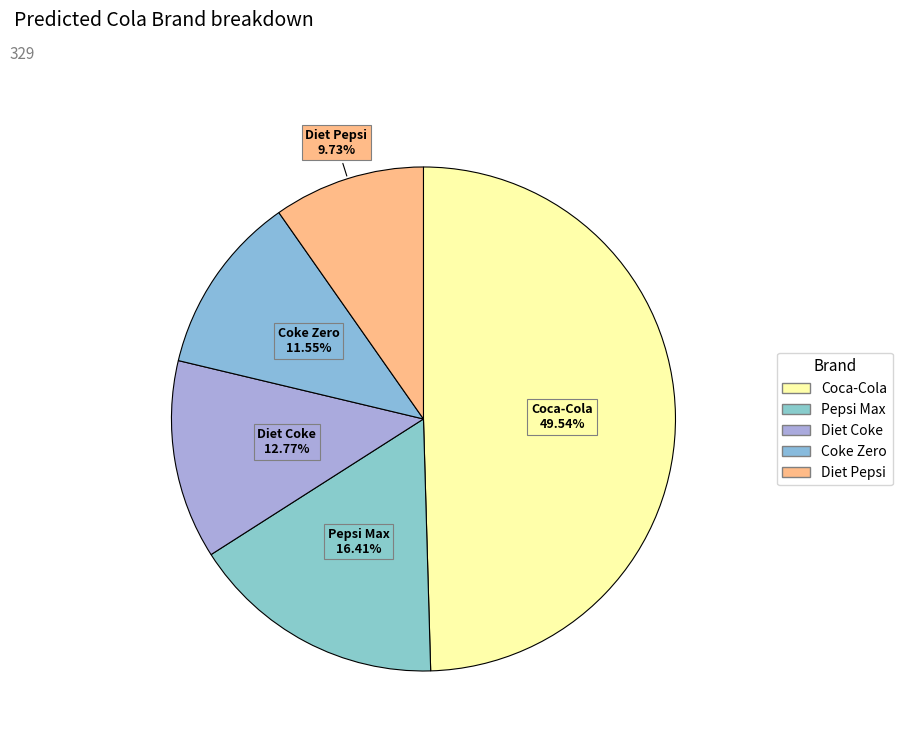

To the nearest percent, what portion does Diet Coke represent?

13%